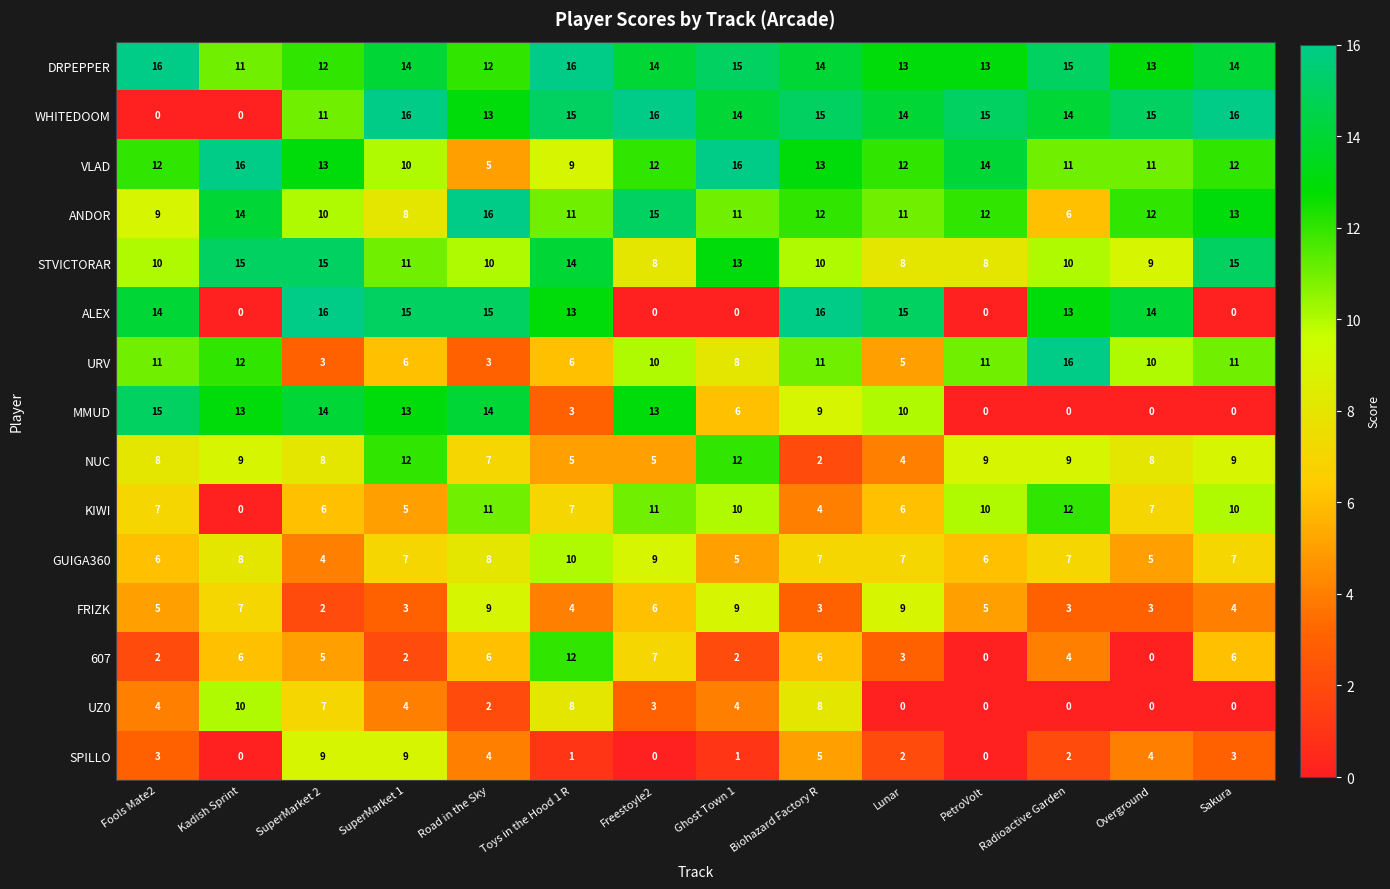

What is the maximum value shown in the chart?

16